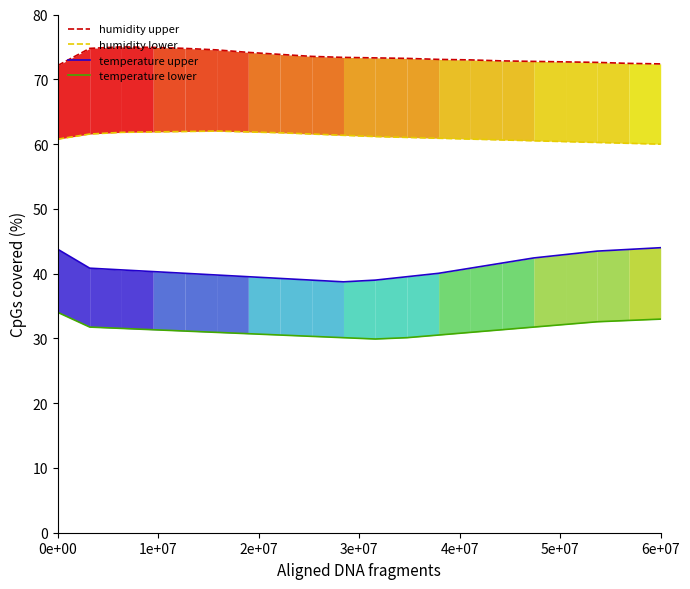

True or false: temperature lower and humidity lower cross at least once.

False